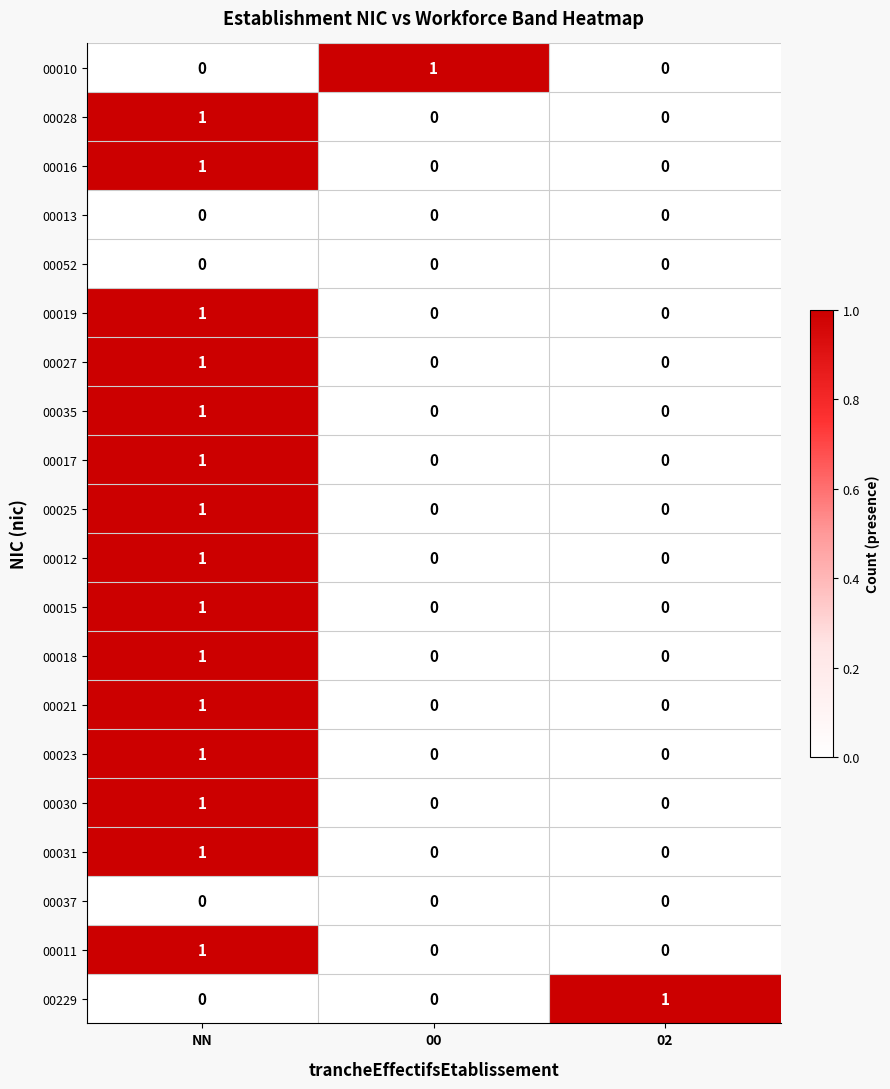

What is the difference between the highest and lowest values at NN?

1